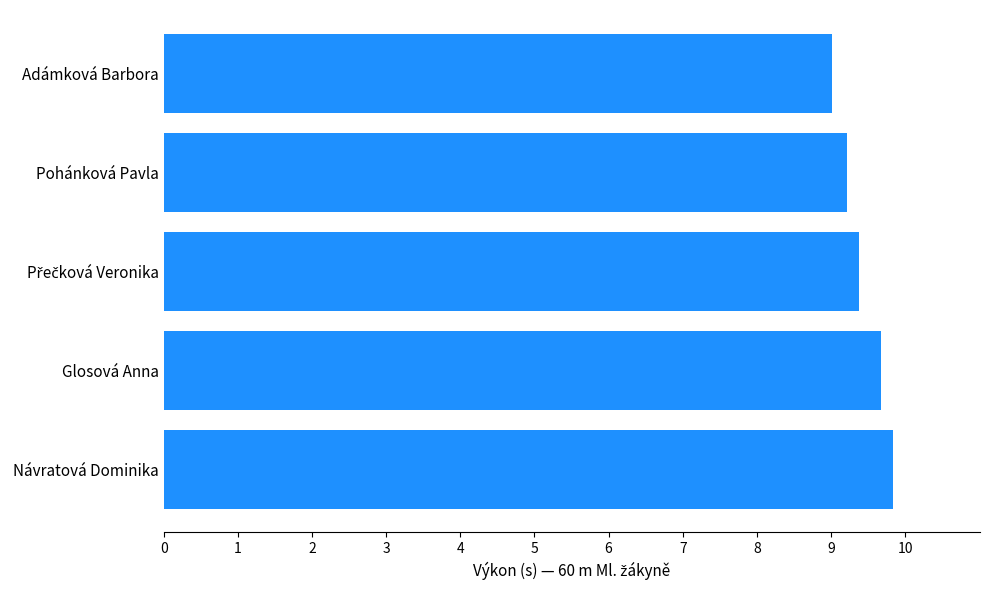

What is the difference between the second highest and second lowest values?

0.5